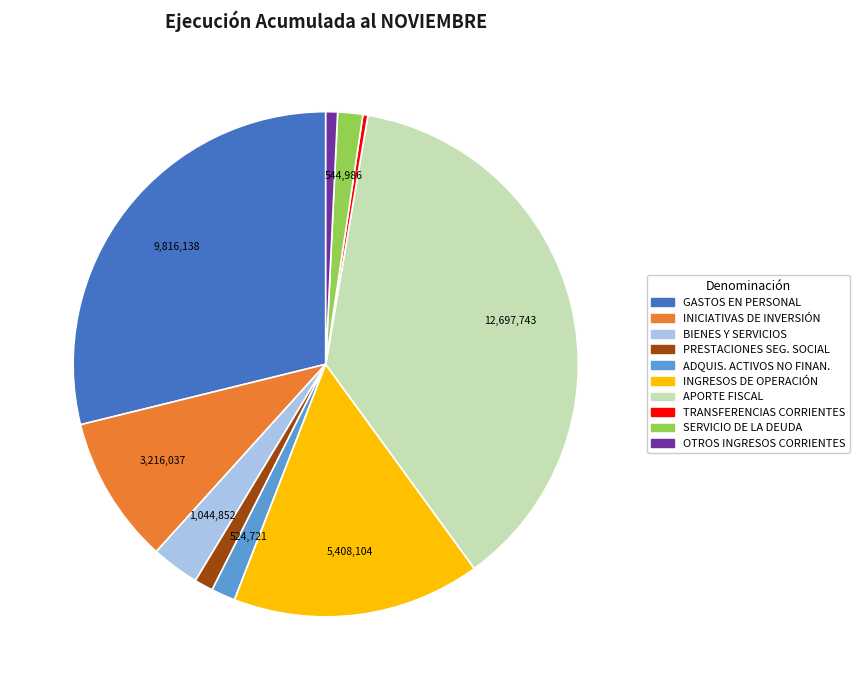

Is there a majority slice in this chart?

No